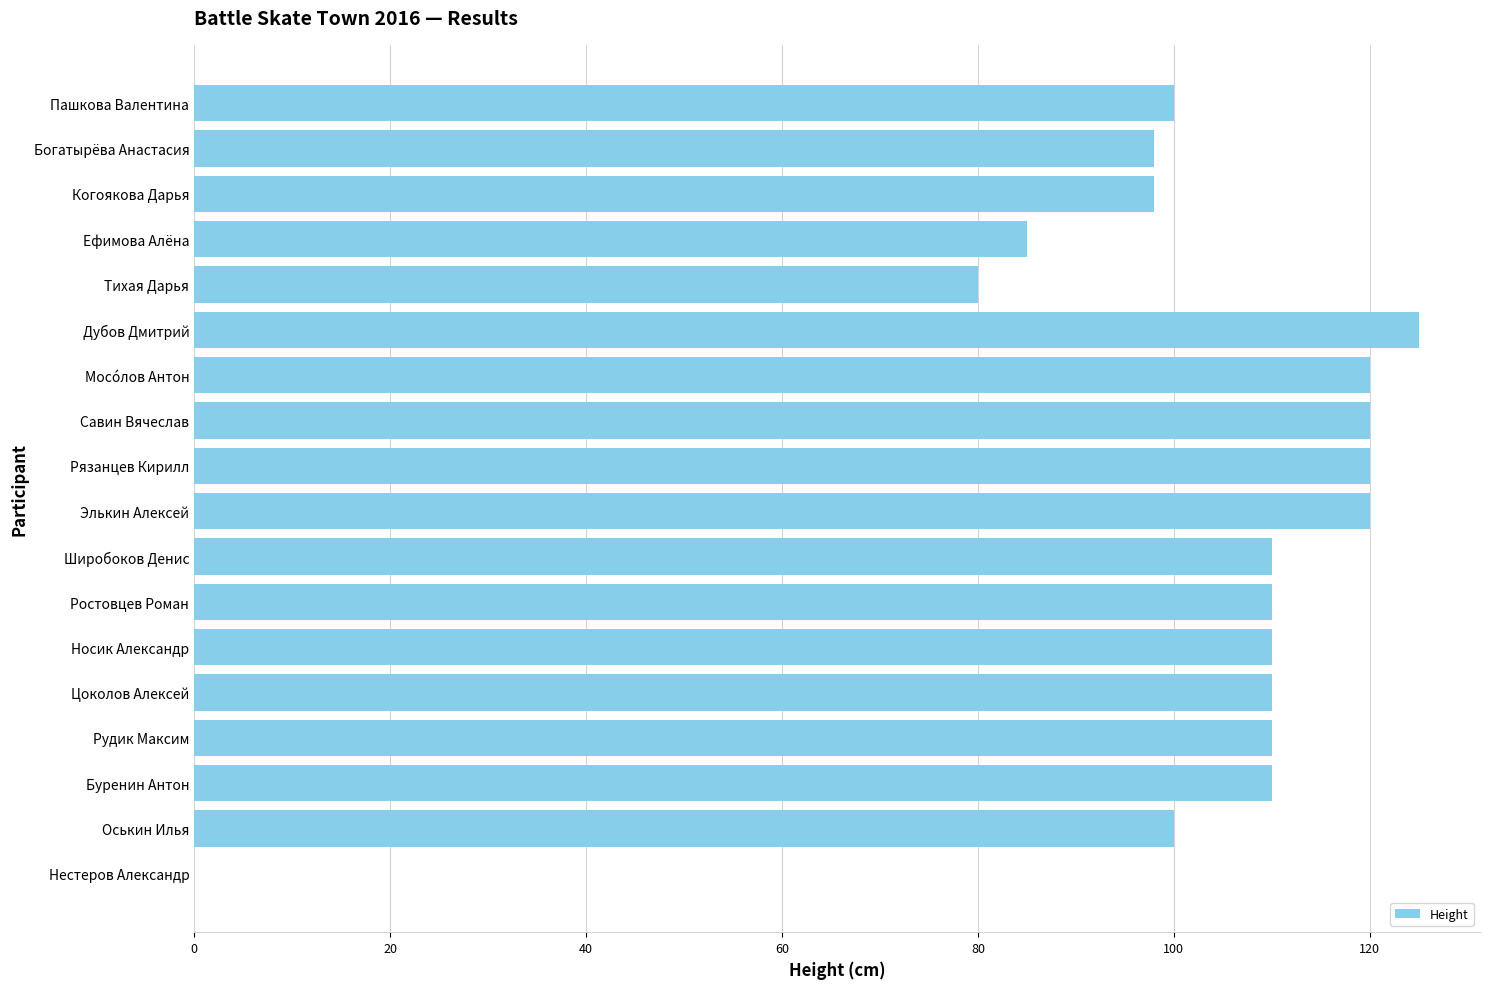

Reading bottom to top, extract all data points from this chart.

Нестеров Александр=0	Оськин Илья=100	Буренин Антон=110	Рудик Максим=110	Цоколов Алексей=110	Носик Александр=110	Ростовцев Роман=110	Широбоков Денис=110	Элькин Алексей=120	Рязанцев Кирилл=120	Савин Вячеслав=120	Мосóлов Антон=120	Дубов Дмитрий=125	Тихая Дарья=80	Ефимова Алёна=85	Когоякова Дарья=98	Богатырёва Анастасия=98	Пашкова Валентина=100